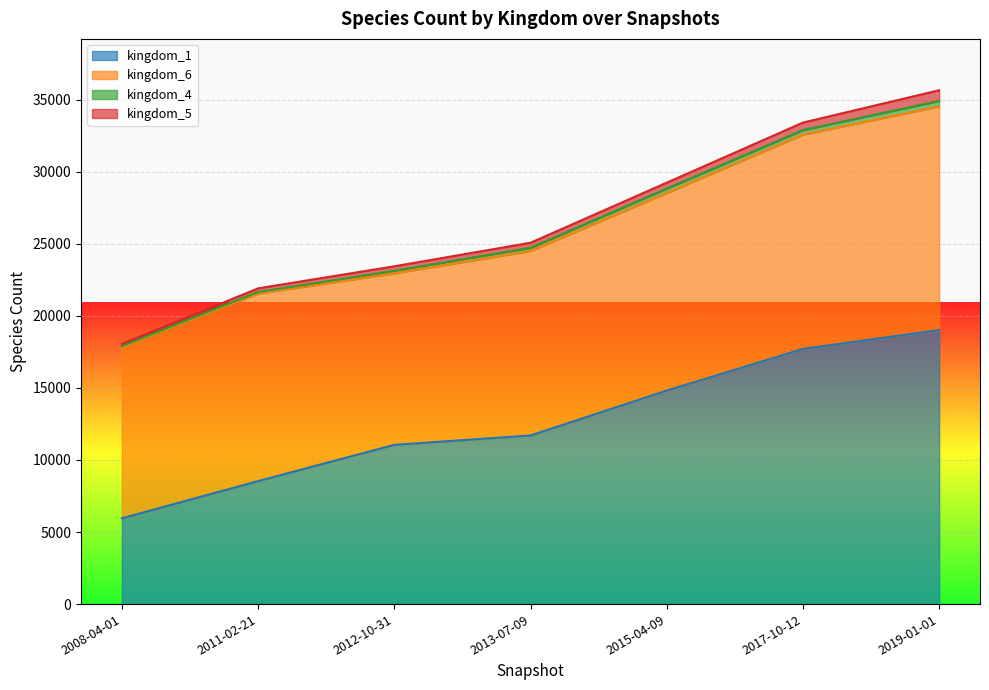

True or false: kingdom_5 has more than 1 points higher than both neighbors.

False